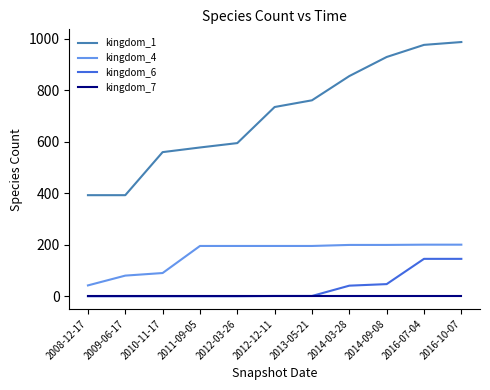

True or false: kingdom_1 and kingdom_7 cross at least once.

False